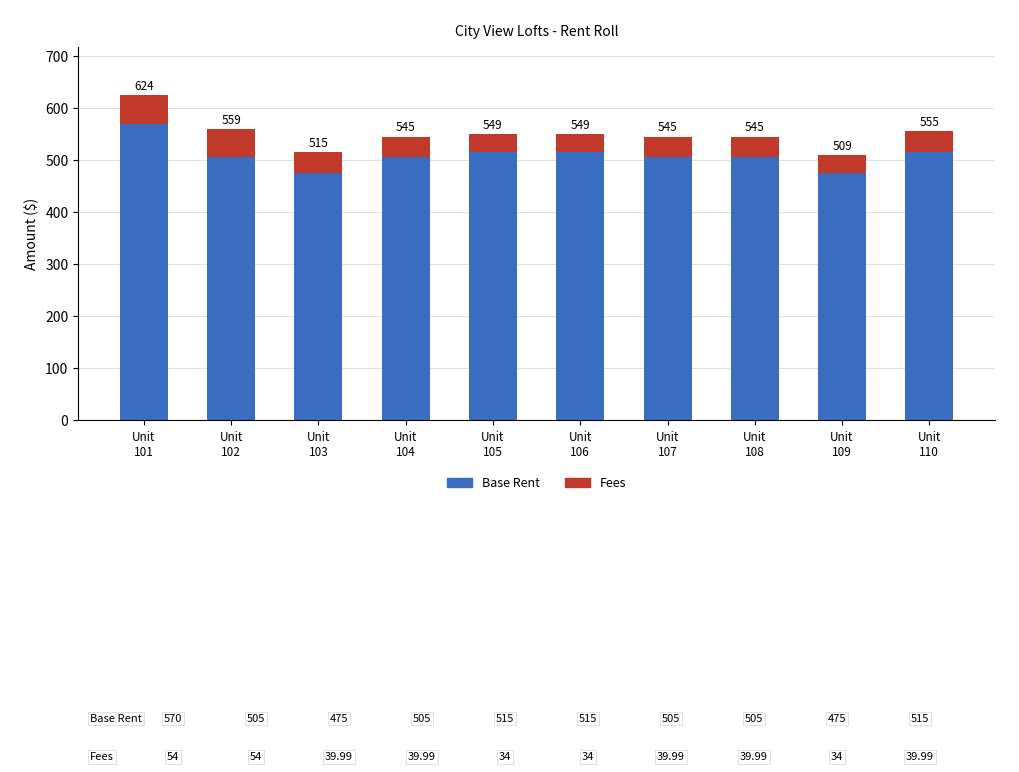

At how many categories does at least one series exceed 119?

10